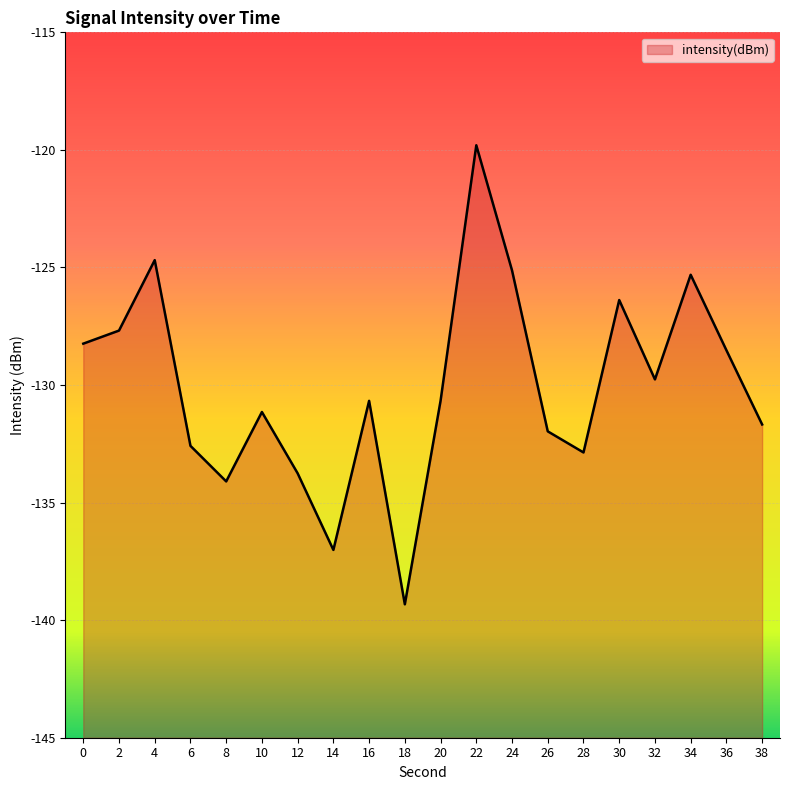

How many lines are shown in the chart?

1